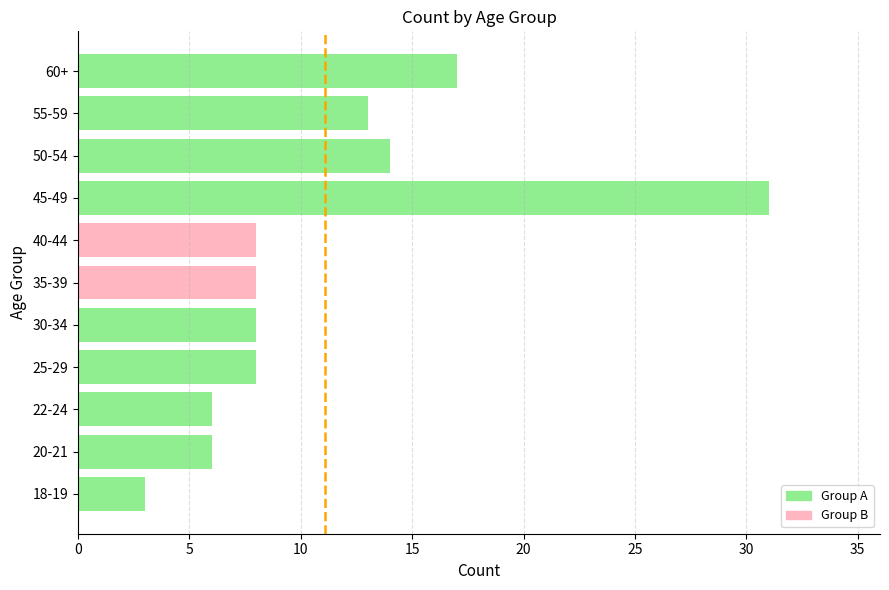

Which has a higher value, 40-44 or 50-54?

50-54